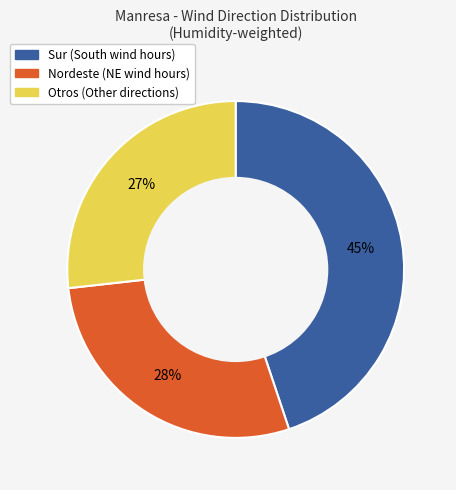

To the nearest percent, what is the average slice percentage?

33%